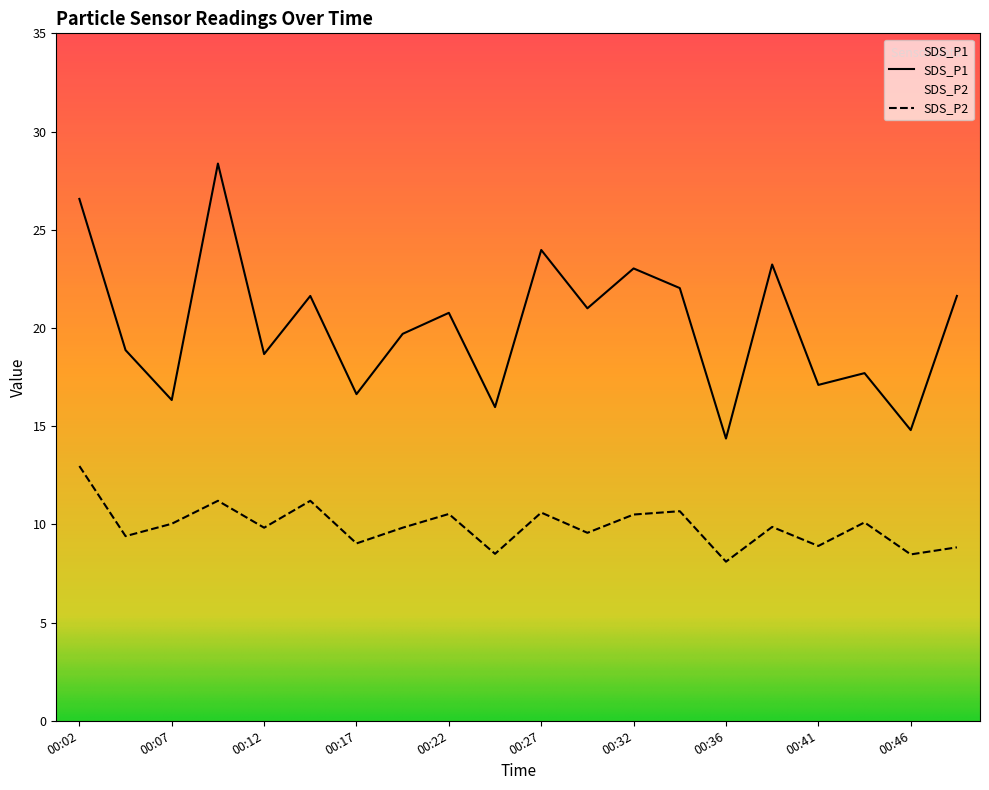

True or false: SDS_P1 has more than 1 points higher than both neighbors.

True